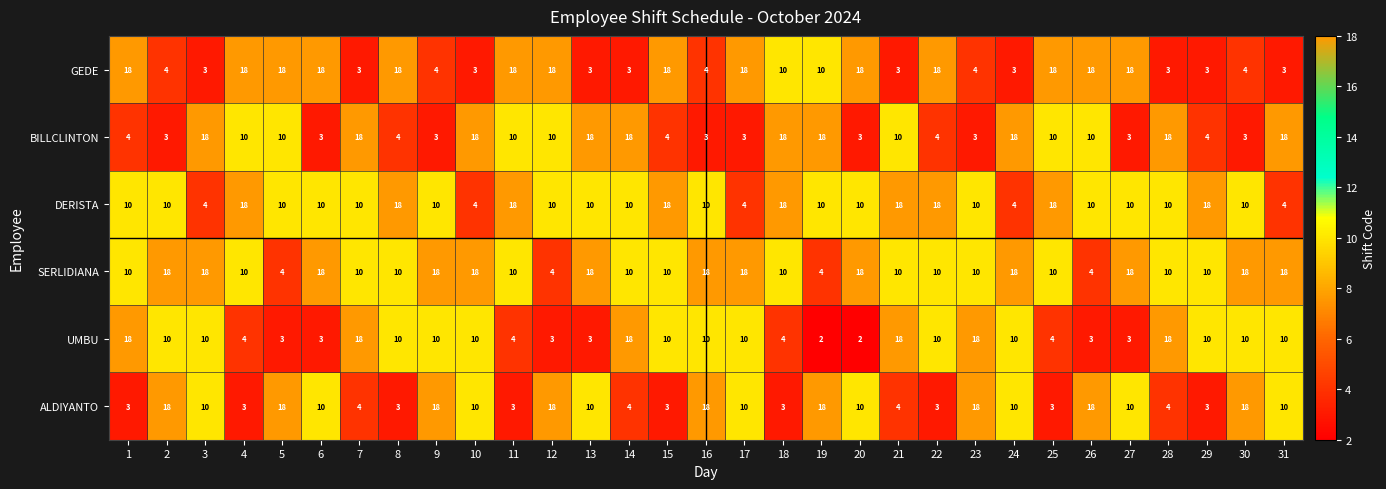

Count the number of data series in this chart.

6